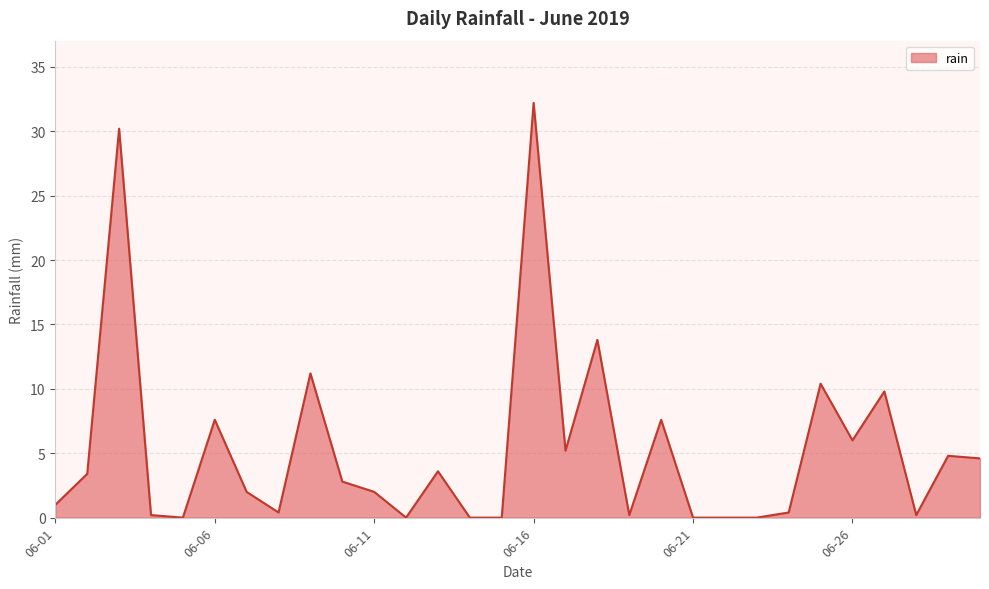

What is the average value?

5.3